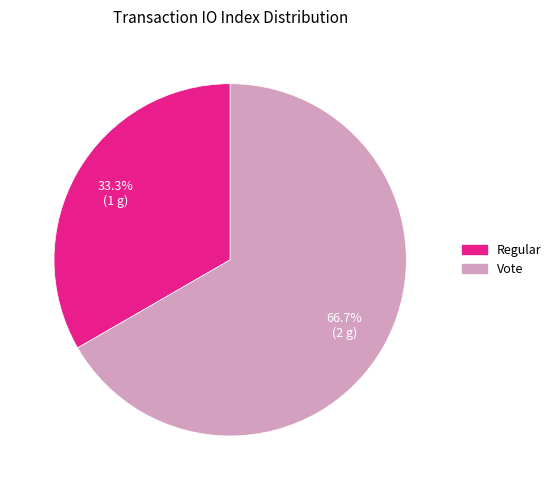

To the nearest percent, what is the combined percentage of Regular and Vote?

100%